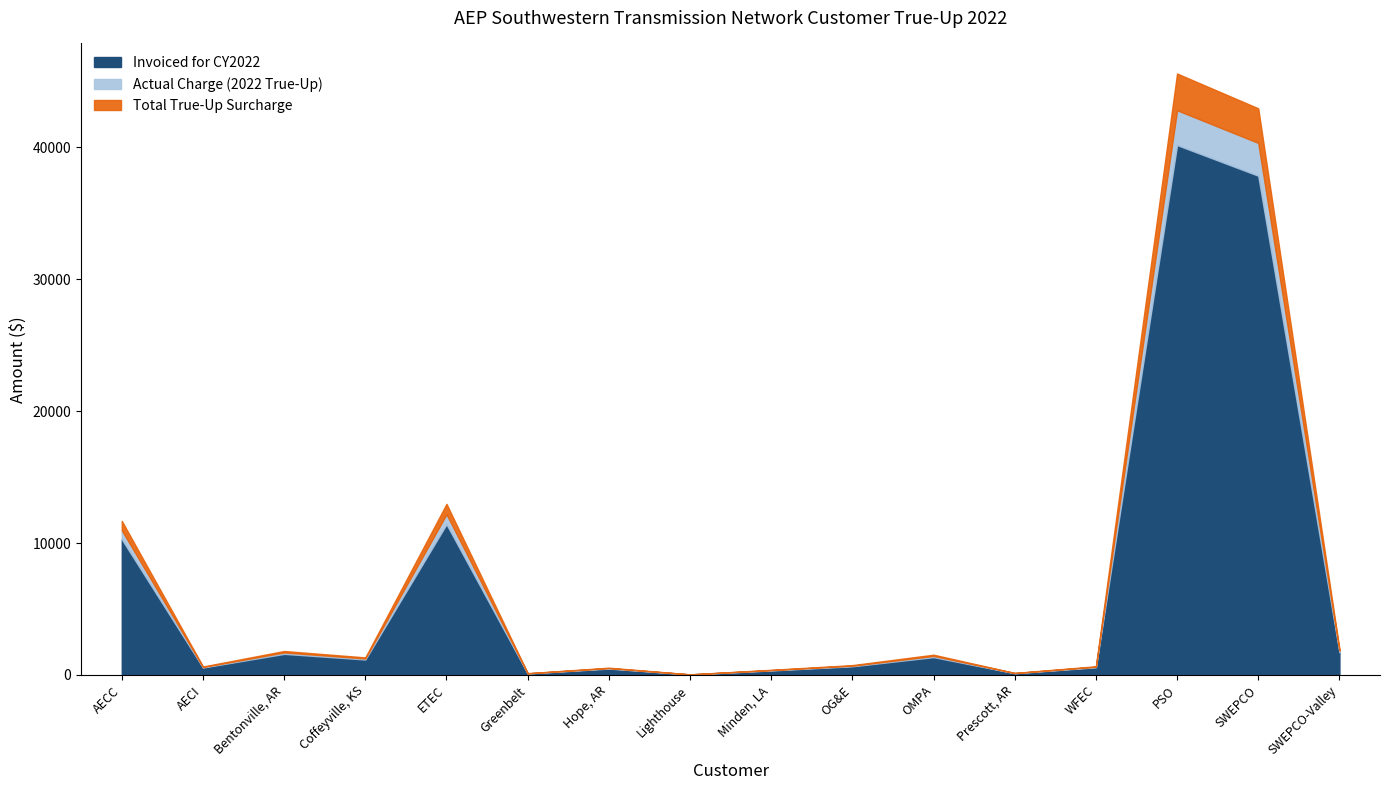

Reading left to right, what are all the values shown in this chart?

Actual Charge (2022 True-Up): 10967.2	602.2	1707.2	1250.9	12181.6	126.0	519.4	44.2	368.0	702.8	1444.2	144.8	621.0	42809.1	40331.7	1845.4
Invoiced for CY2022: 10291.2	565.1	1602.0	1173.8	11430.7	118.2	487.3	41.5	345.3	659.5	1355.2	135.8	582.7	40170.4	37845.6	1731.6
Total True-Up Surcharge: 712.9	39.1	111.0	81.3	791.9	8.2	33.8	2.9	23.9	45.7	93.9	9.4	40.4	2782.8	2621.8	120.0